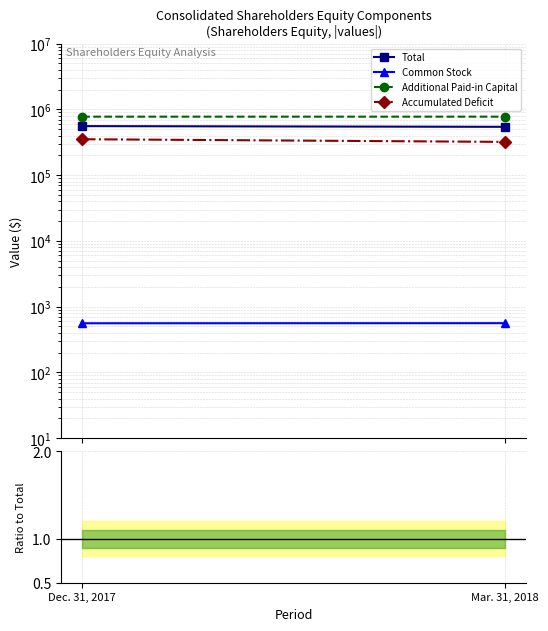

What position from the left is Dec. 31, 2017?

1